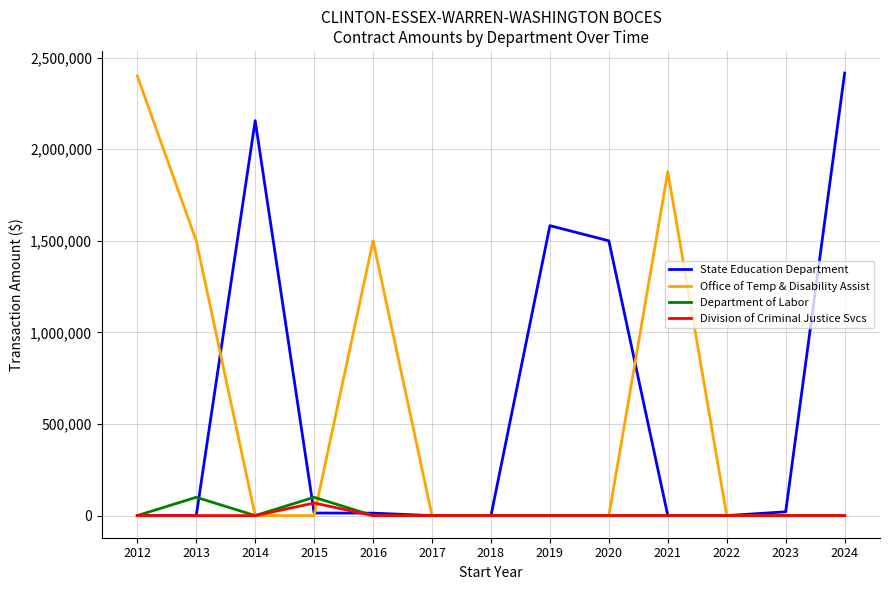

Is the value of State Education Department at 2014 greater than the value of Division of Criminal Justice Svcs at 2017?

Yes